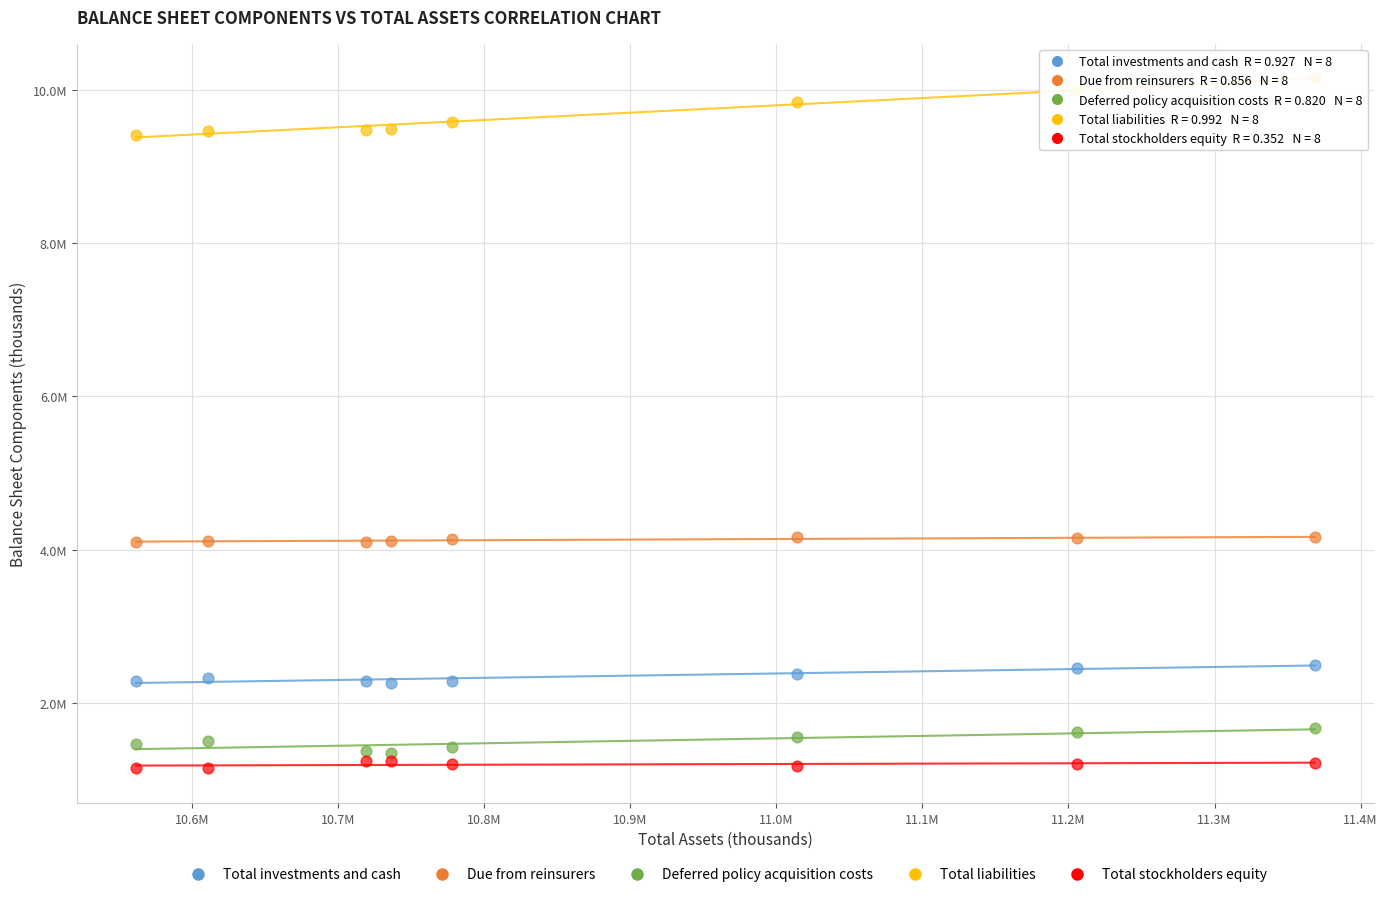

What are all the series names shown in the legend?

Total investments and cash, Due from reinsurers, Deferred policy acquisition costs, Total liabilities, Total stockholders equity